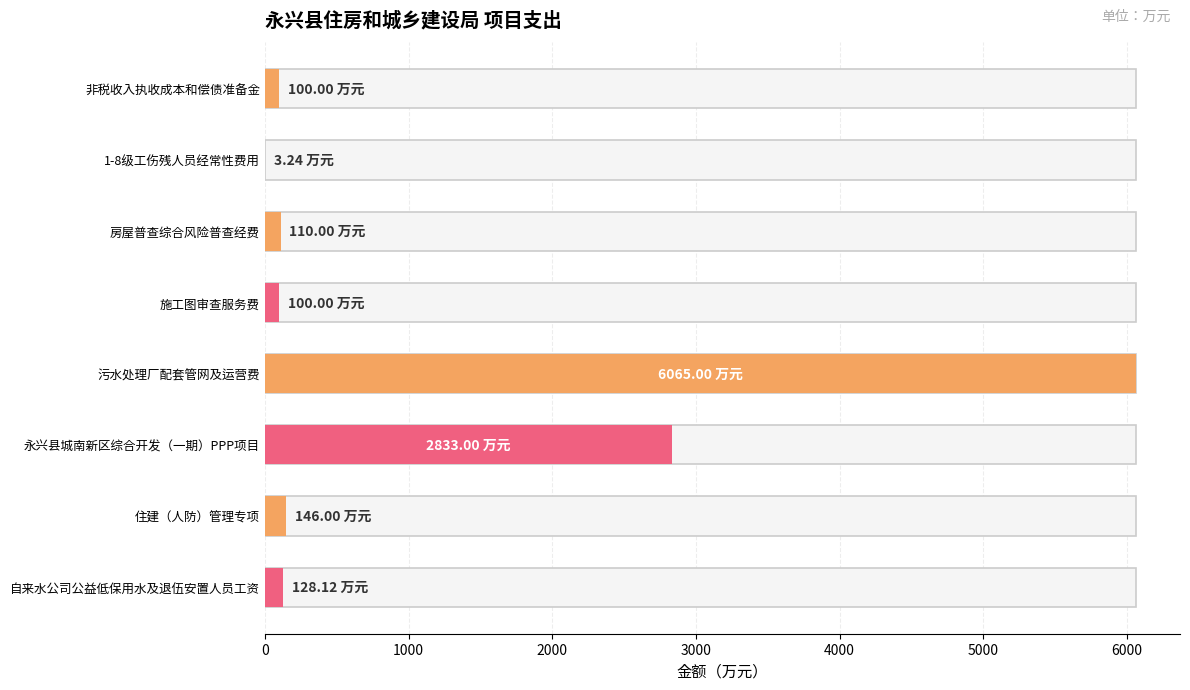

Where is the data nearest to the value 3034?

永兴县城南新区综合开发（一期）PPP项目